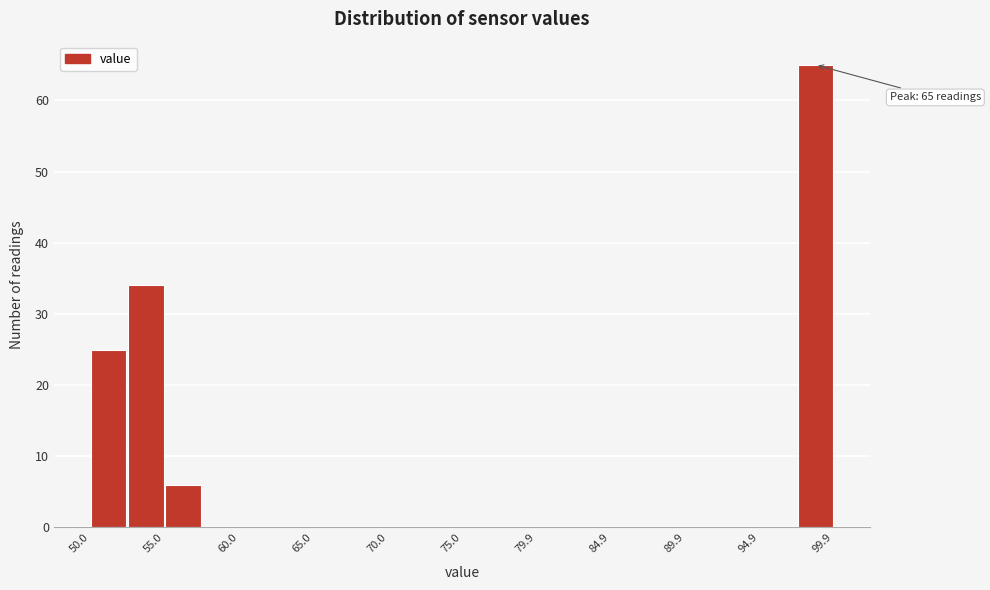

Which range on the x-axis has the tallest bar?

97.5 to 100.0